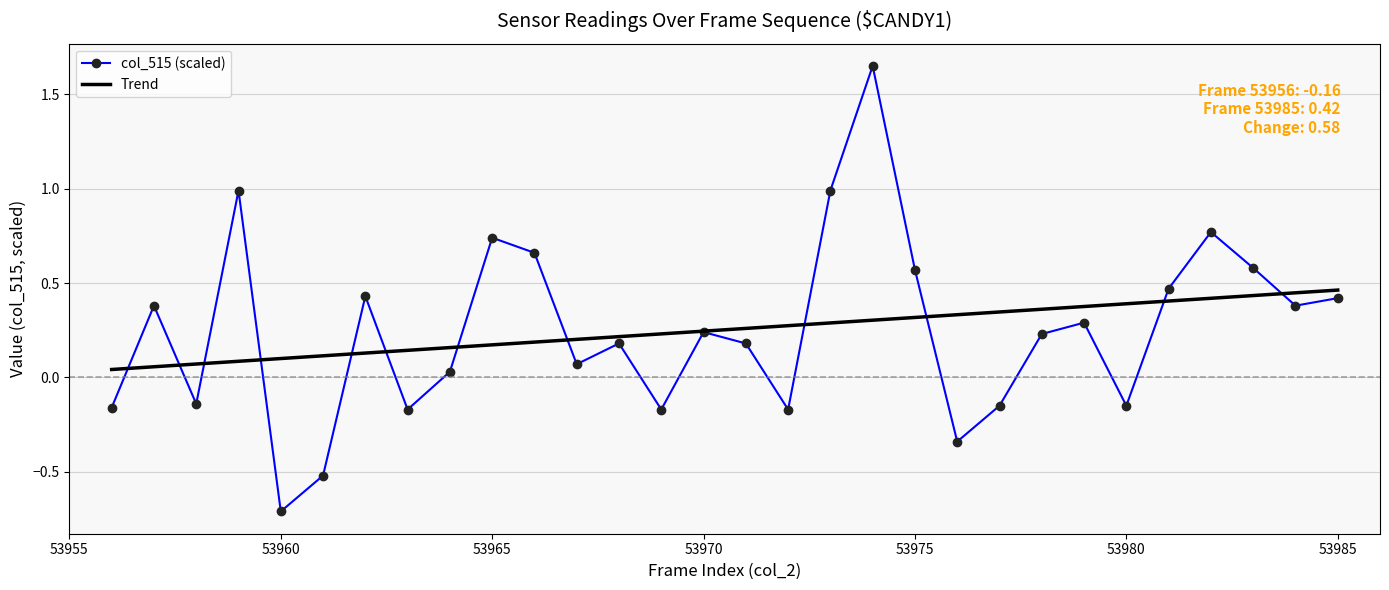

What are all the series names shown in the legend?

col_515 (scaled), Trend